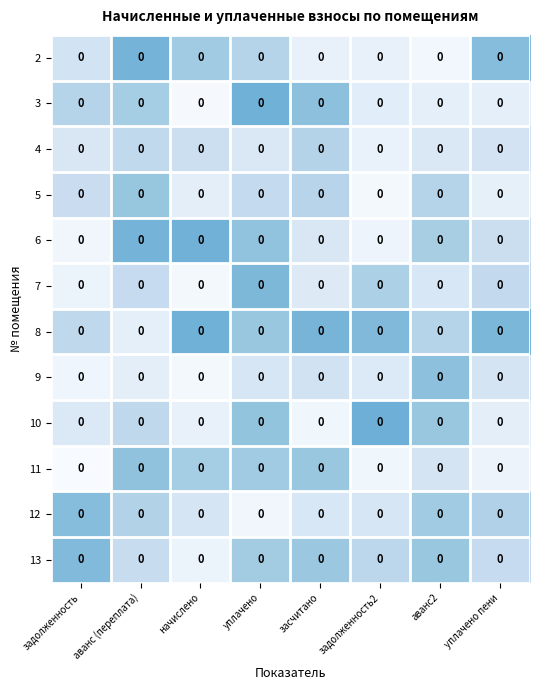

Reading left to right, transcribe all the data shown in this chart.

2: задолженность=0.0	аванс (переплата)=0.0	начислено=0.0	уплачено=0.0	засчитано=0.0	задолженность2=0.0	аванс2=0.0	уплачено пени=0.0
3: задолженность=0.0	аванс (переплата)=0.0	начислено=0.0	уплачено=0.0	засчитано=0.0	задолженность2=0.0	аванс2=0.0	уплачено пени=0.0
4: задолженность=0.0	аванс (переплата)=0.0	начислено=0.0	уплачено=0.0	засчитано=0.0	задолженность2=0.0	аванс2=0.0	уплачено пени=0.0
5: задолженность=0.0	аванс (переплата)=0.0	начислено=0.0	уплачено=0.0	засчитано=0.0	задолженность2=0.0	аванс2=0.0	уплачено пени=0.0
6: задолженность=0.0	аванс (переплата)=0.0	начислено=0.0	уплачено=0.0	засчитано=0.0	задолженность2=0.0	аванс2=0.0	уплачено пени=0.0
7: задолженность=0.0	аванс (переплата)=0.0	начислено=0.0	уплачено=0.0	засчитано=0.0	задолженность2=0.0	аванс2=0.0	уплачено пени=0.0
8: задолженность=0.0	аванс (переплата)=0.0	начислено=0.0	уплачено=0.0	засчитано=0.0	задолженность2=0.0	аванс2=0.0	уплачено пени=0.0
9: задолженность=0.0	аванс (переплата)=0.0	начислено=0.0	уплачено=0.0	засчитано=0.0	задолженность2=0.0	аванс2=0.0	уплачено пени=0.0
10: задолженность=0.0	аванс (переплата)=0.0	начислено=0.0	уплачено=0.0	засчитано=0.0	задолженность2=0.0	аванс2=0.0	уплачено пени=0.0
11: задолженность=0.0	аванс (переплата)=0.0	начислено=0.0	уплачено=0.0	засчитано=0.0	задолженность2=0.0	аванс2=0.0	уплачено пени=0.0
12: задолженность=0.0	аванс (переплата)=0.0	начислено=0.0	уплачено=0.0	засчитано=0.0	задолженность2=0.0	аванс2=0.0	уплачено пени=0.0
13: задолженность=0.0	аванс (переплата)=0.0	начислено=0.0	уплачено=0.0	засчитано=0.0	задолженность2=0.0	аванс2=0.0	уплачено пени=0.0